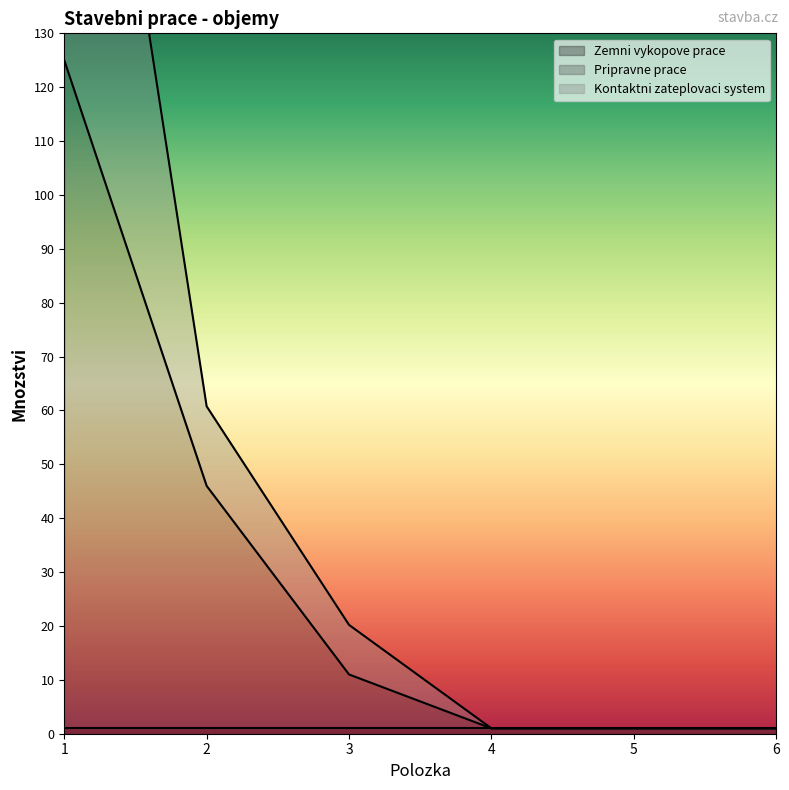

What is the highest value of the Pripravne prace series?

125